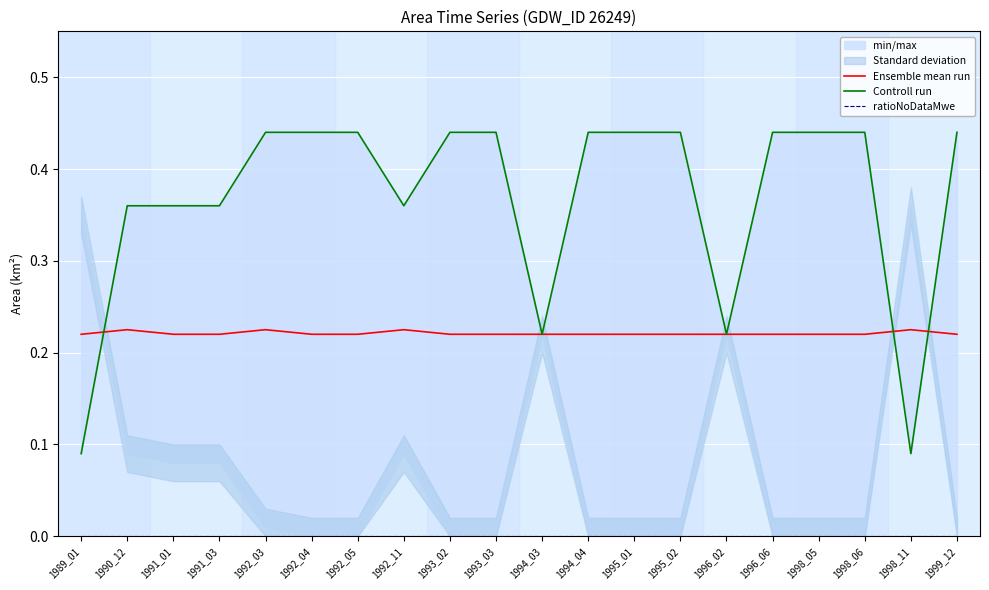

True or false: ratioNoDataMwe has more than 0 interior local peaks.

False